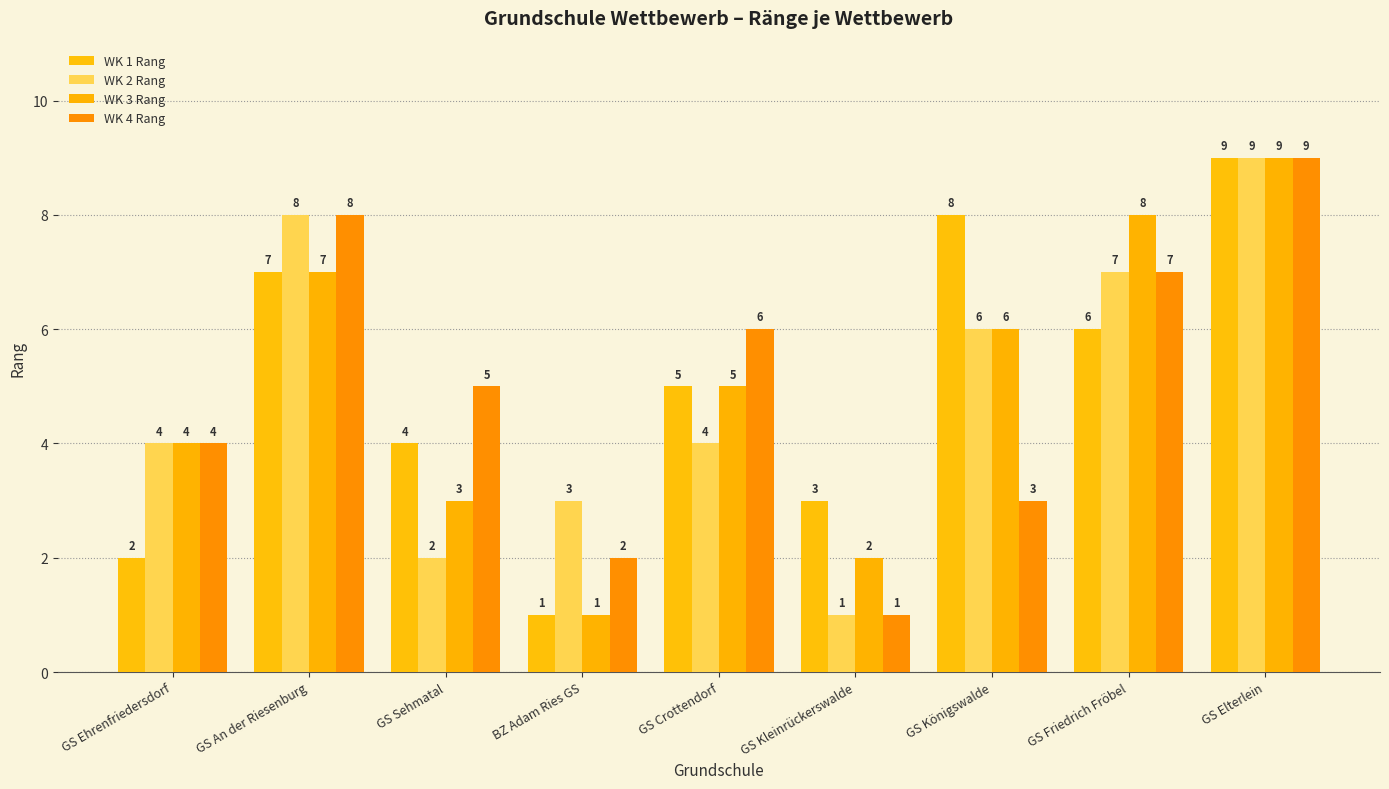

How many bars are there in each group?

4